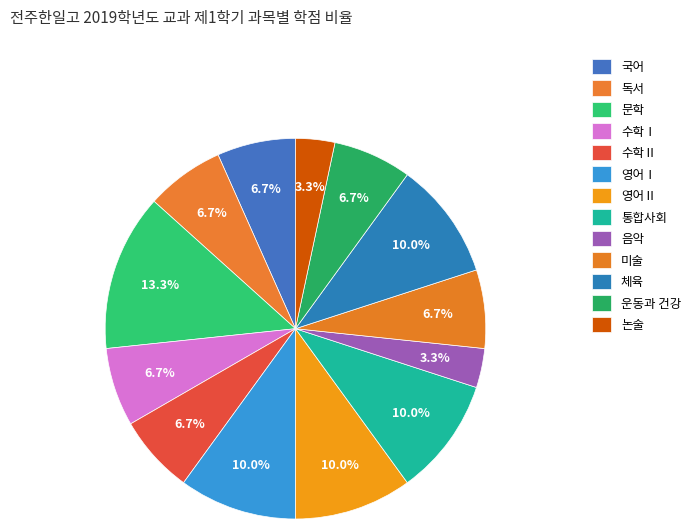

True or false: 영어Ⅰ accounts for 10% of the total.

True